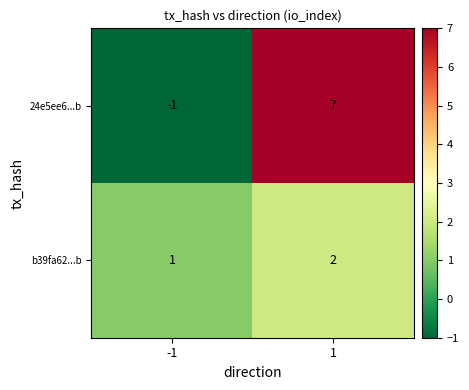

Which series changed the most between -1 and 1?

24e5ee6...b